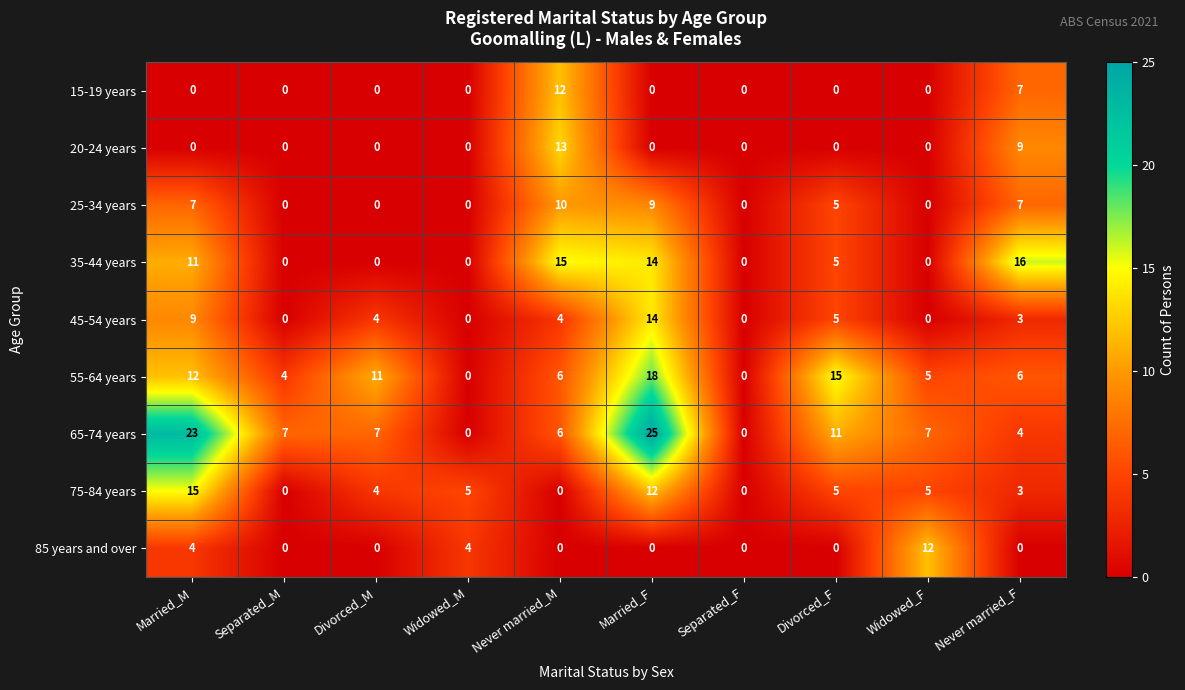

Which category has the highest value in the 15-19 years series?

Never married_M